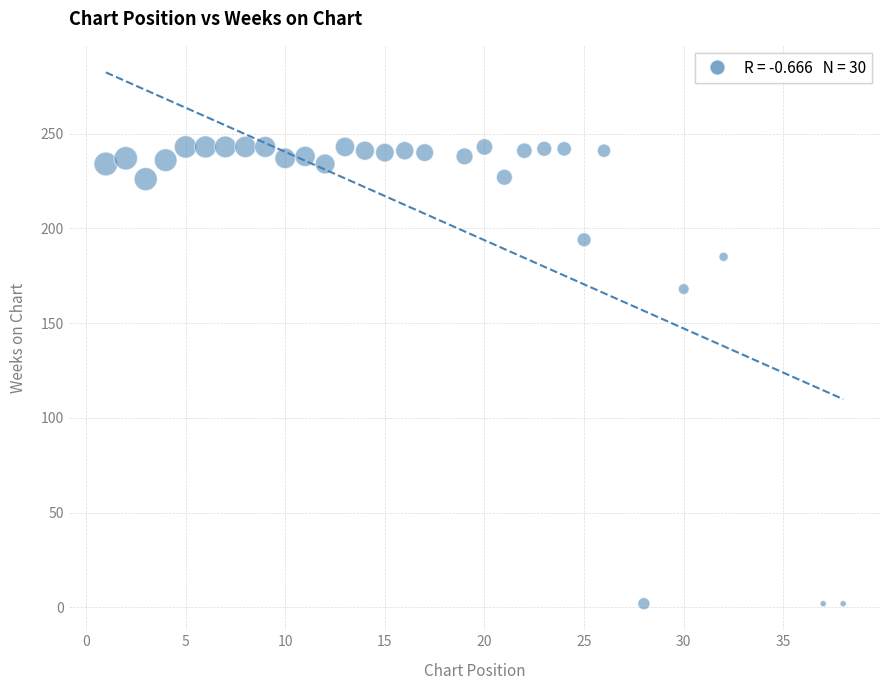

What is the range of Y values (max minus min)?

241